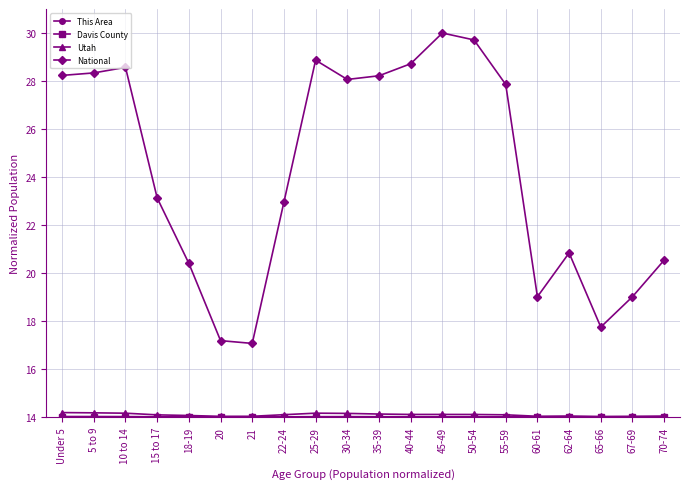

The Utah series shows 14.2 at 25-29. True or false?

True